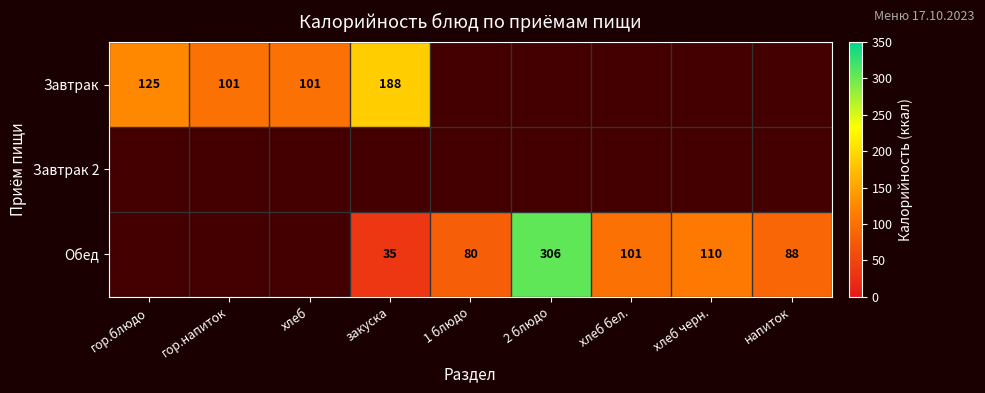

What is the sum of the Завтрак values at гор.блюдо and хлеб?

226